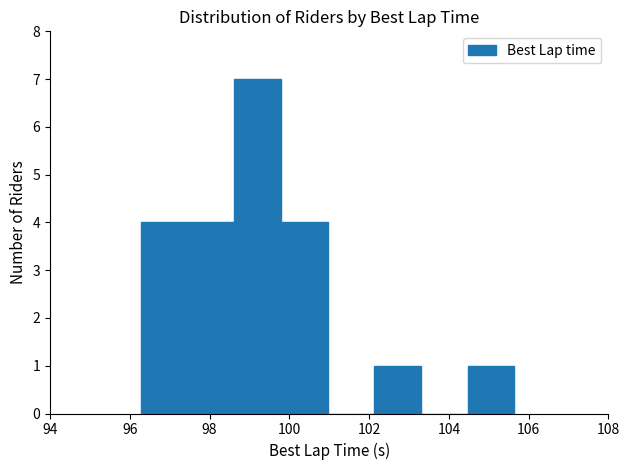

Reading left to right, transcribe this chart: for each bar, give the range it covers on the x-axis and its height. Neither the bar edges nor the heights are printed on the chart, so give them approximately, as read against the axes.

96.2 to 97.4: 4
97.4 to 98.6: 4
98.6 to 99.8: 7
99.8 to 101.0: 4
101.0 to 102.2: 0
102.2 to 103.2: 1
103.2 to 104.4: 0
104.4 to 105.6: 1